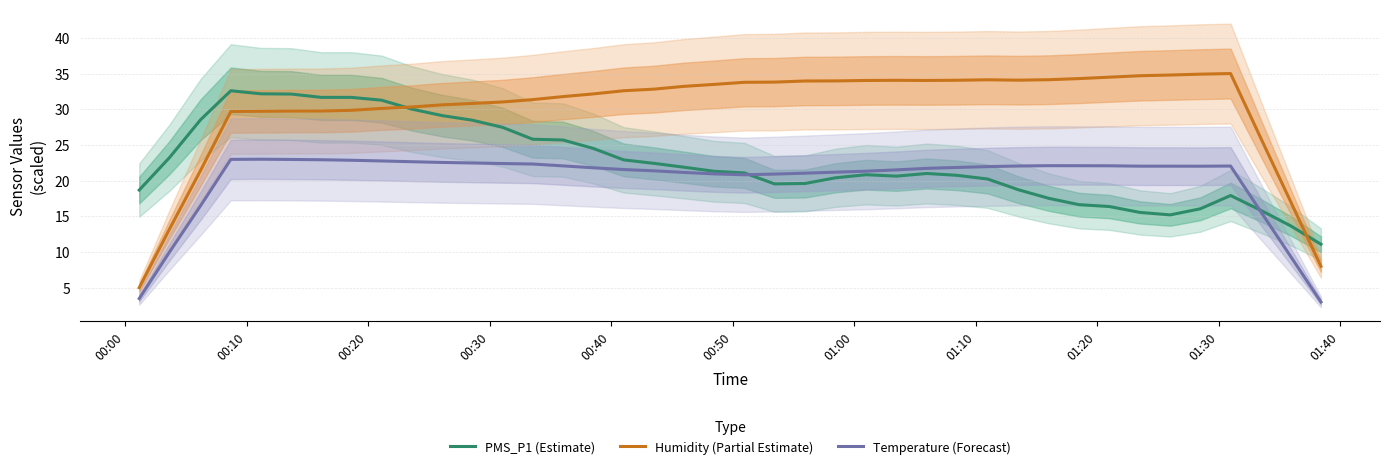

Which series has the largest total across all categories?

Humidity (Partial Estimate)